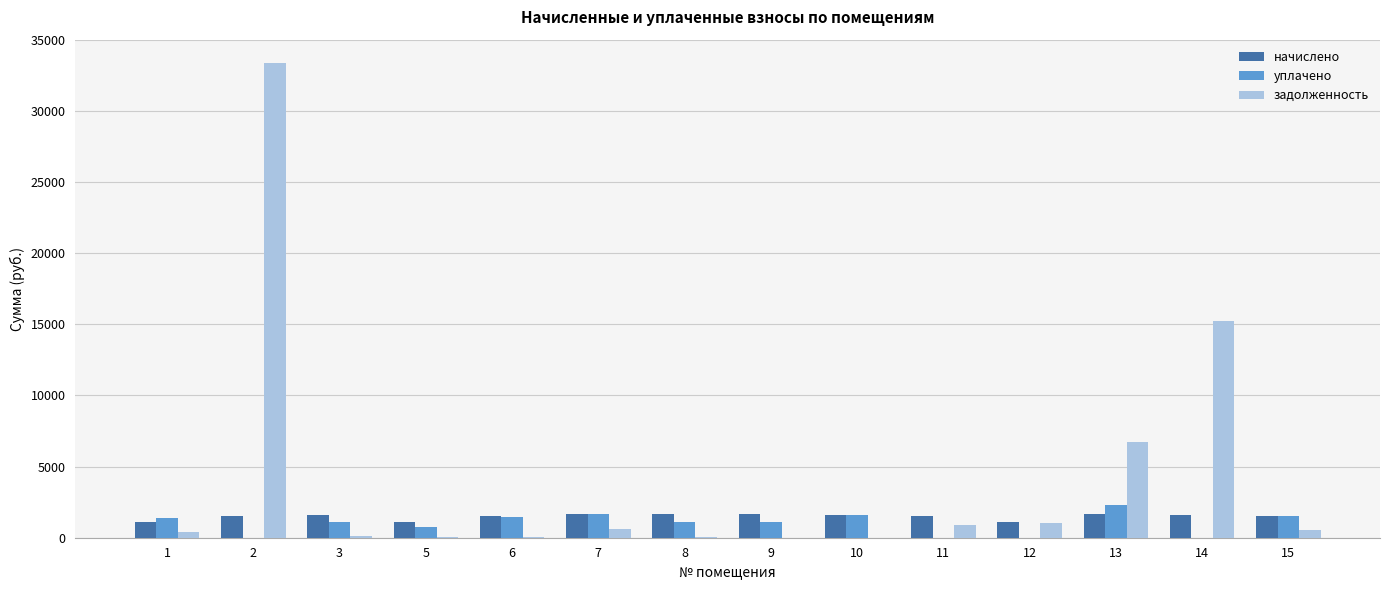

Is the value of начислено at 7 greater than the value of задолженность at 14?

No